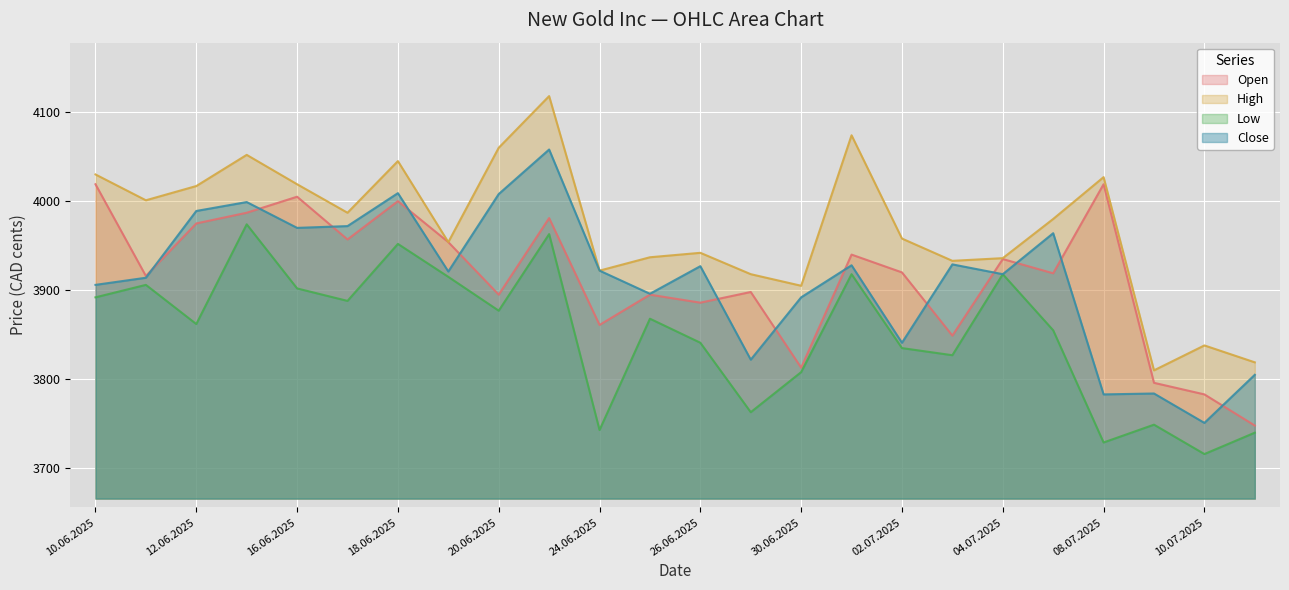

At which label is Close closest to 3904?

10.06.2025